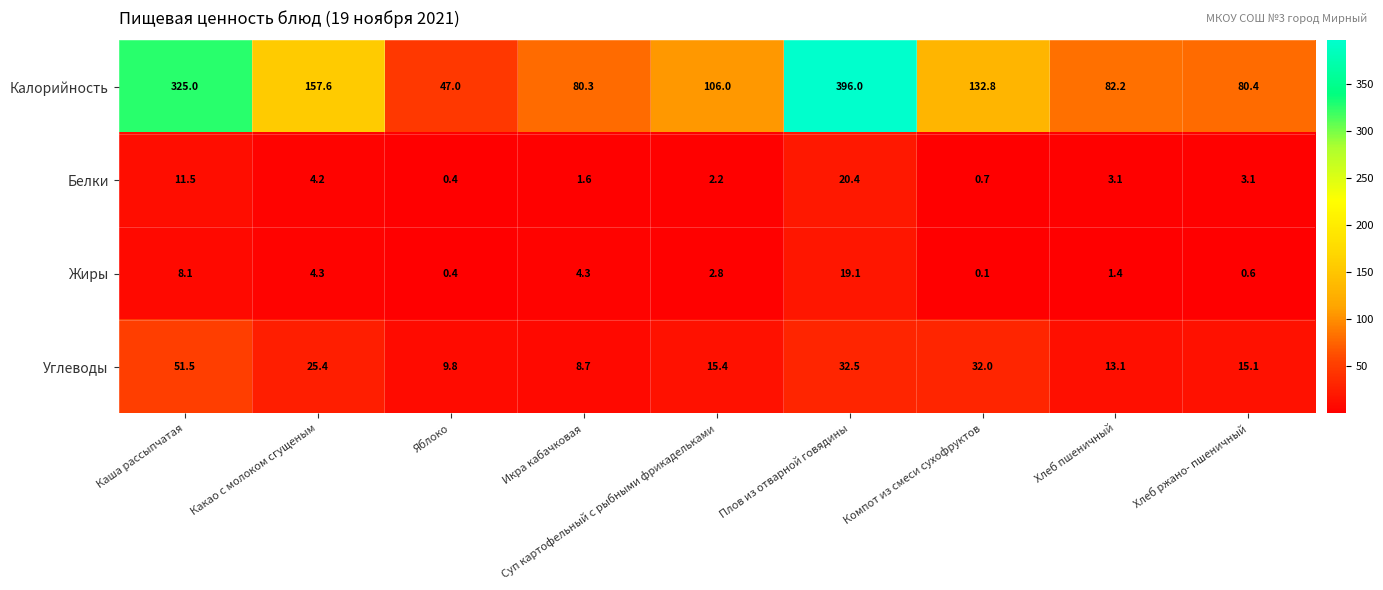

Rank the series by their maximum value, from lowest to highest.

Жиры, Белки, Углеводы, Калорийность